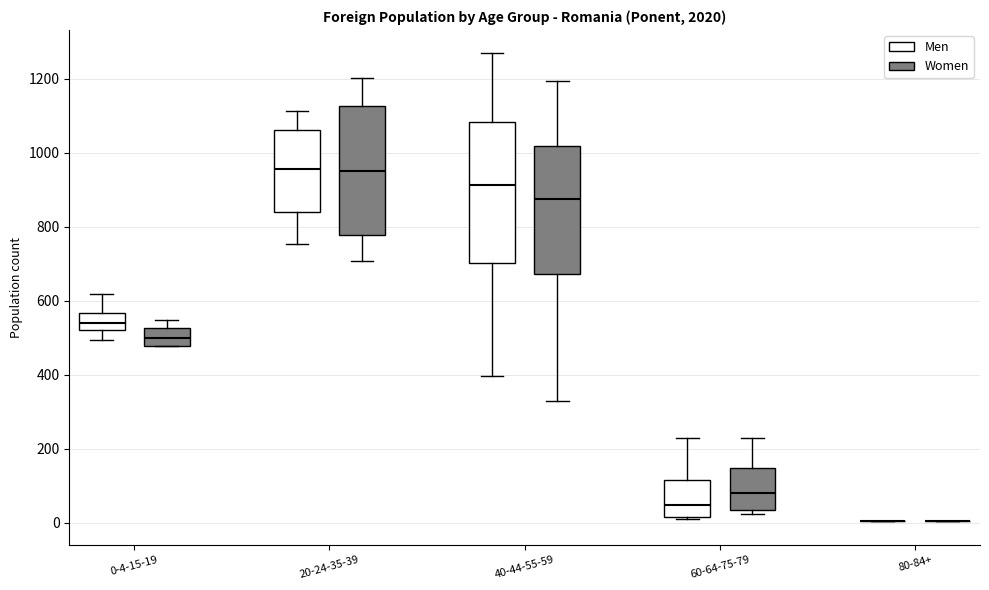

Reading left to right, read every box against the y-axis: the position of its median line, the range the box covers, and the ends of its whiskers. The values are not printed on the chart, so give them approximately, as read against the axis.

0-4-15-19 (Men): median 540, box 520 to 560, whiskers 500 to 620
0-4-15-19 (Women): median 500, box 480 to 520, whiskers 480 to 540
20-24-35-39 (Men): median 960, box 840 to 1060, whiskers 760 to 1120
20-24-35-39 (Women): median 960, box 780 to 1120, whiskers 700 to 1200
40-44-55-59 (Men): median 920, box 700 to 1080, whiskers 400 to 1260
40-44-55-59 (Women): median 880, box 680 to 1020, whiskers 340 to 1200
60-64-75-79 (Men): median 40, box 20 to 120, whiskers 20 (just below the box's lower edge) to 220
60-64-75-79 (Women): median 80, box 40 to 140, whiskers 20 to 240
80-84+ (Men): box collapsed to a line at 0, whiskers 0 to 0
80-84+ (Women): box collapsed to a line at 0, whiskers 0 to 0